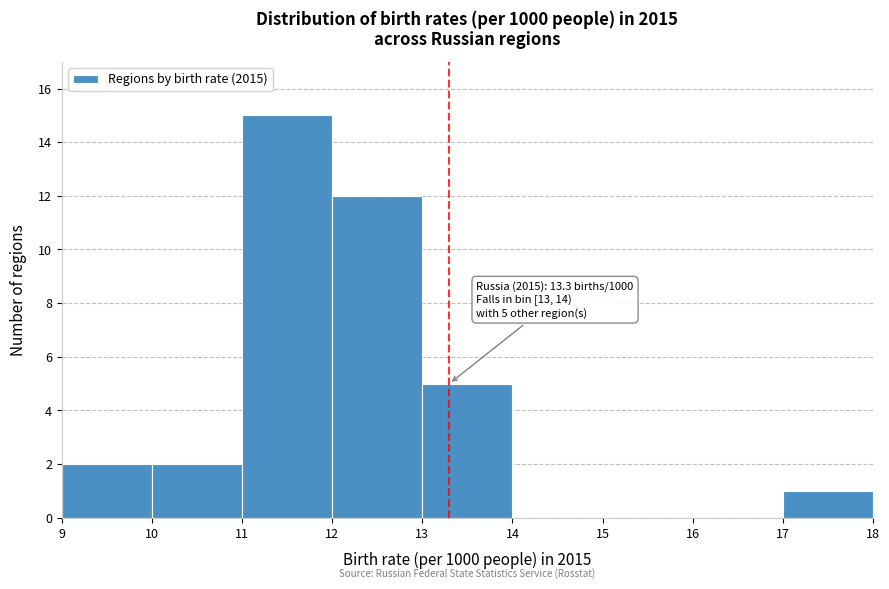

Which range on the x-axis has the tallest bar?

11 to 12